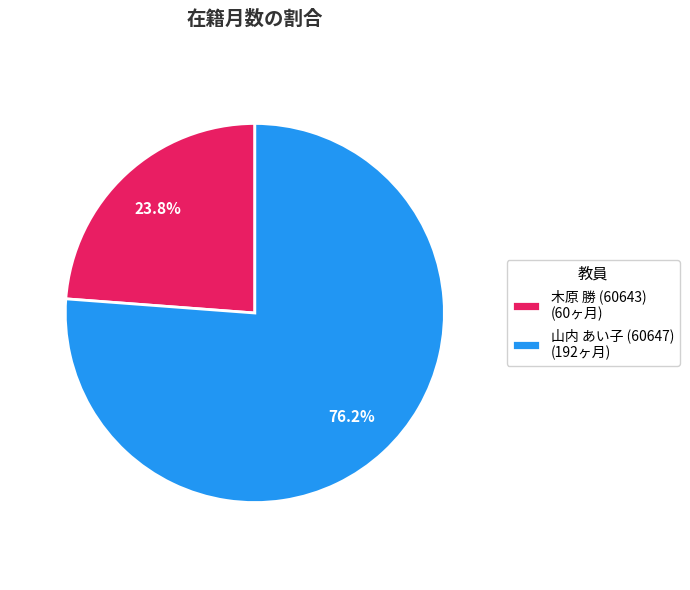

To the nearest percent, what is the difference between the largest and smallest slice percentages?

52%